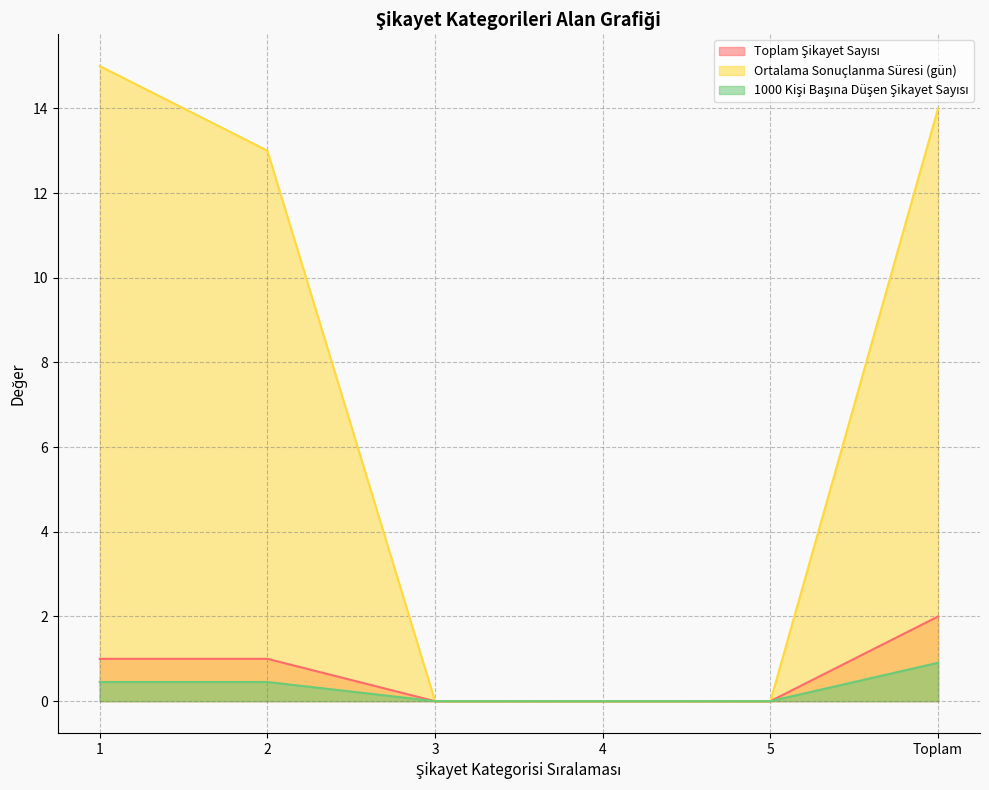

Reading right to left, list all the values displayed in this chart.

Toplam Şikayet Sayısı: 2.0	0.0	0.0	0.0	1.0	1.0
Ortalama Sonuçlanma Süresi (gün): 14.0	0.0	0.0	0.0	13.0	15.0
1000 Kişi Başına Düşen Şikayet Sayısı: 0.9	0.0	0.0	0.0	0.5	0.5